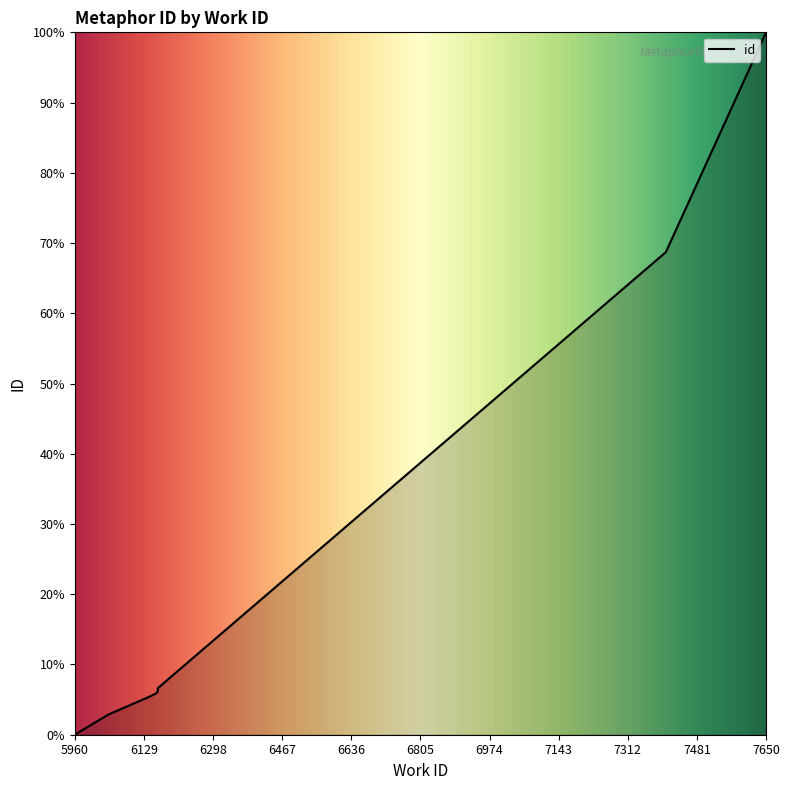

How many positive values are there?

9